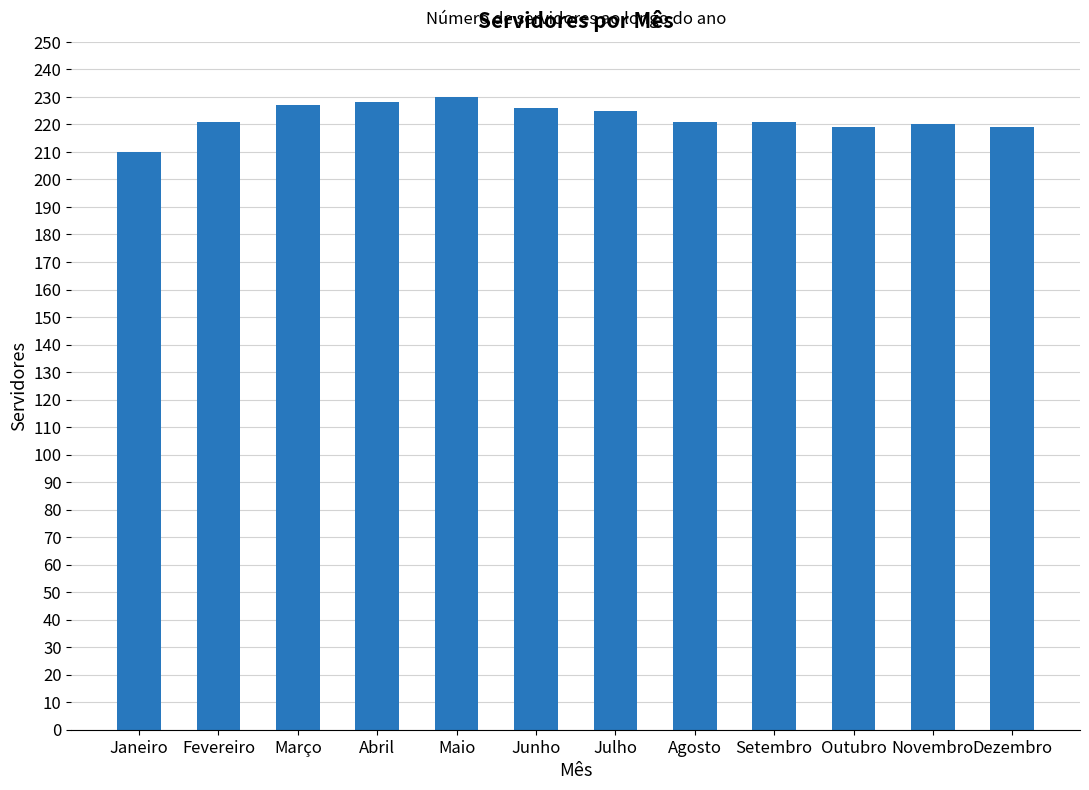

What position from the left is Maio?

5